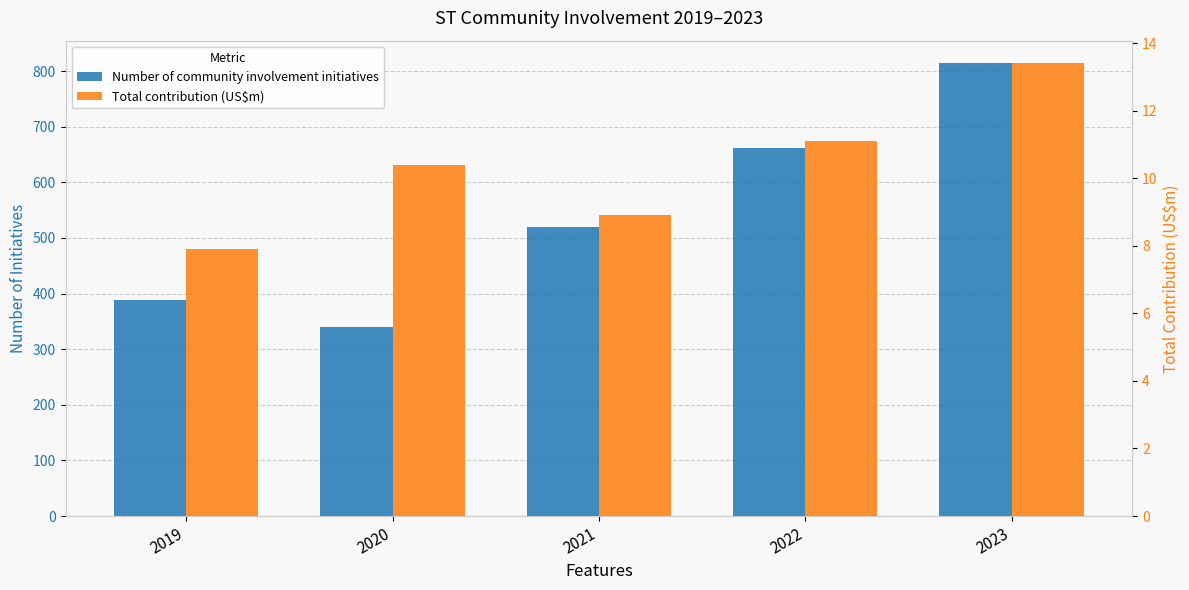

Reading right to left, list all the values displayed in this chart.

Number of community involvement initiatives: 2023=814.0	2022=661.0	2021=520.0	2020=340.0	2019=389.0
Total contribution (US$m): 2023=13.4	2022=11.1	2021=8.9	2020=10.4	2019=7.9